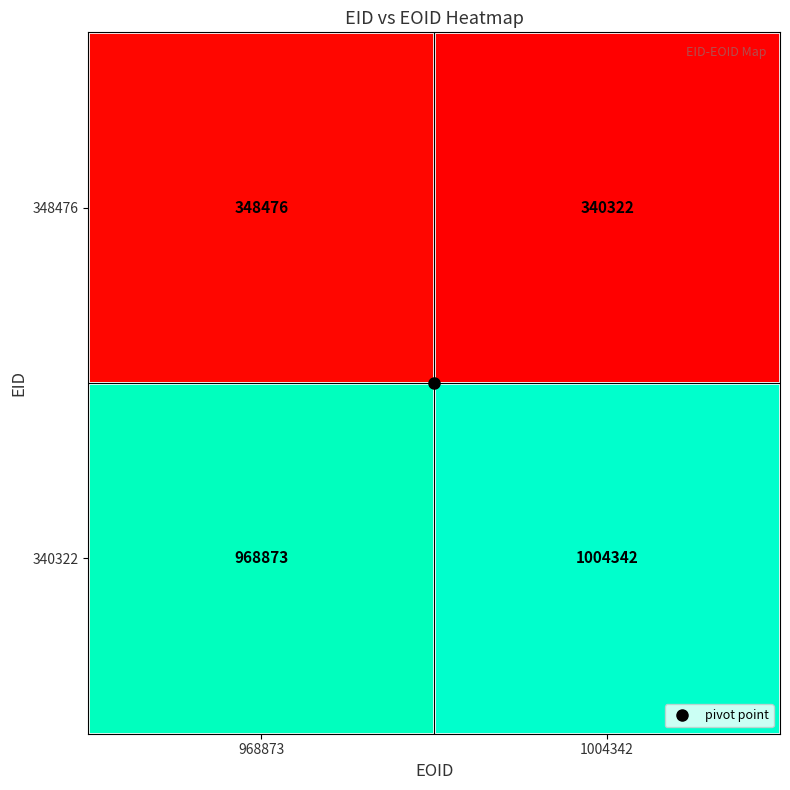

The 348476 series shows 191446 at 1004342. True or false?

False